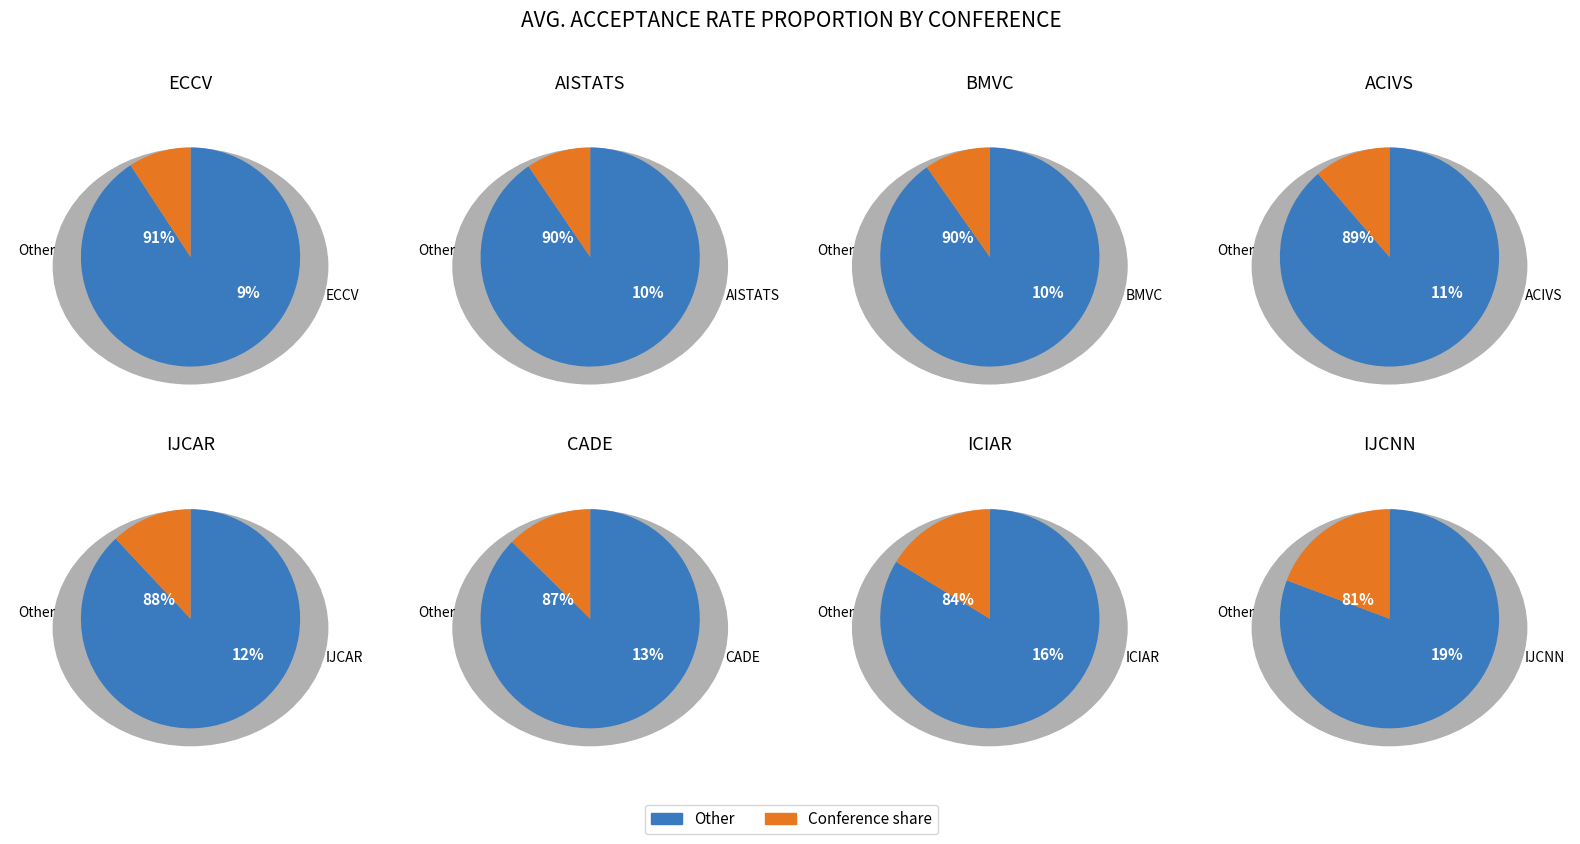

Rank the categories by value from lowest to highest.

ECCV, AISTATS, BMVC, ACIVS, IJCAR, CADE, ICIAR, IJCNN